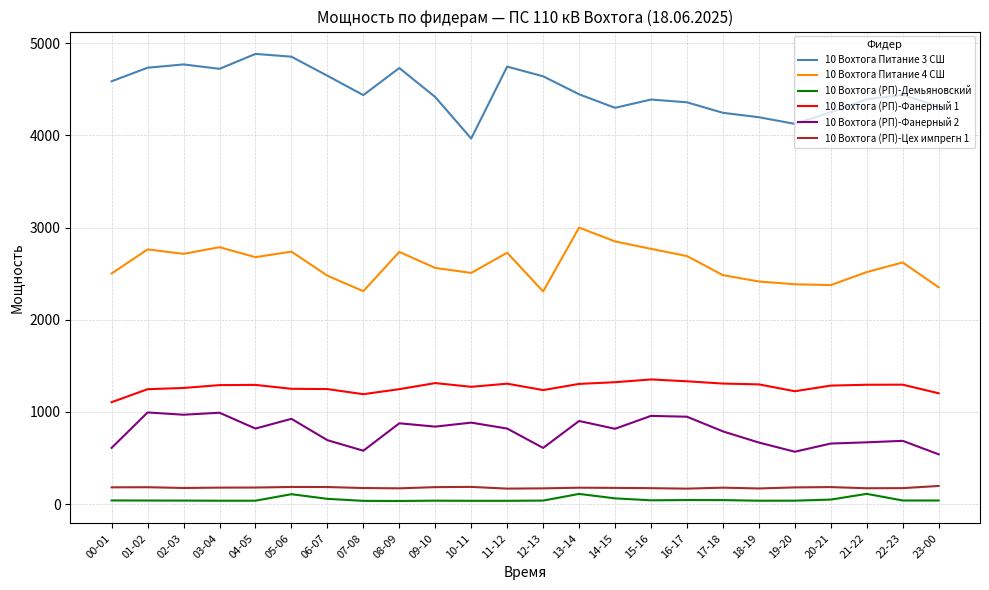

Is this an area chart (filled region under the line)?

No